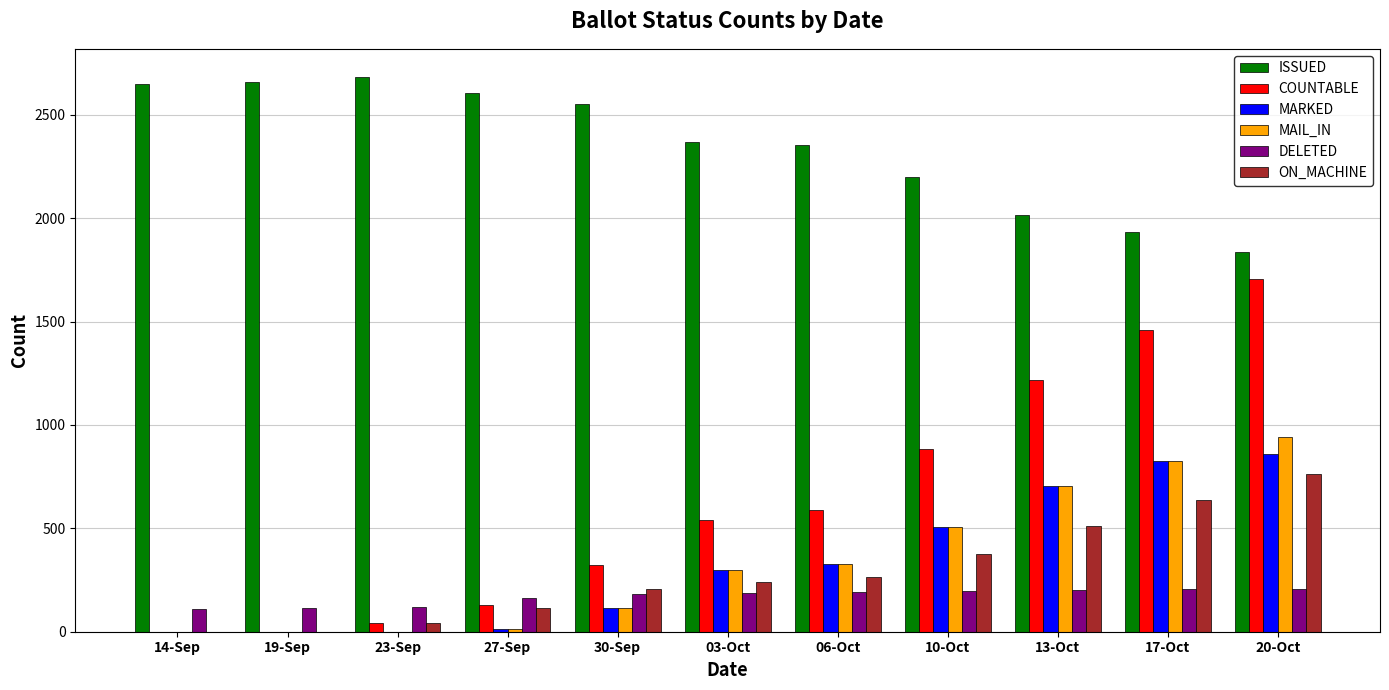

What is the sum of all ON_MACHINE values?

3156